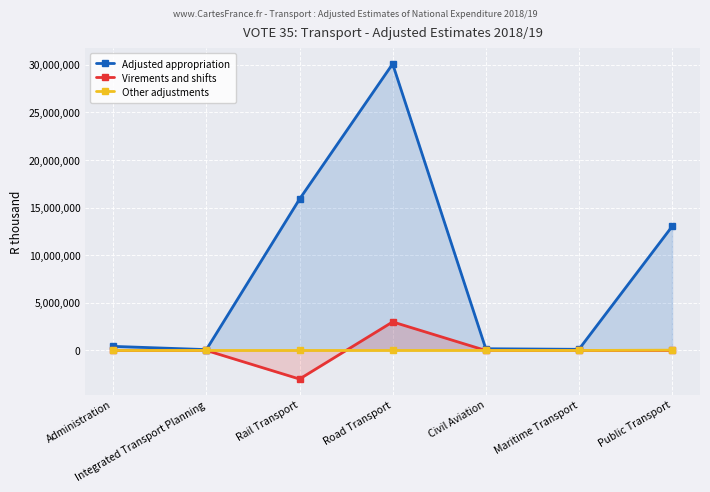

True or false: Adjusted appropriation has a value of 45782413 at Road Transport.

False